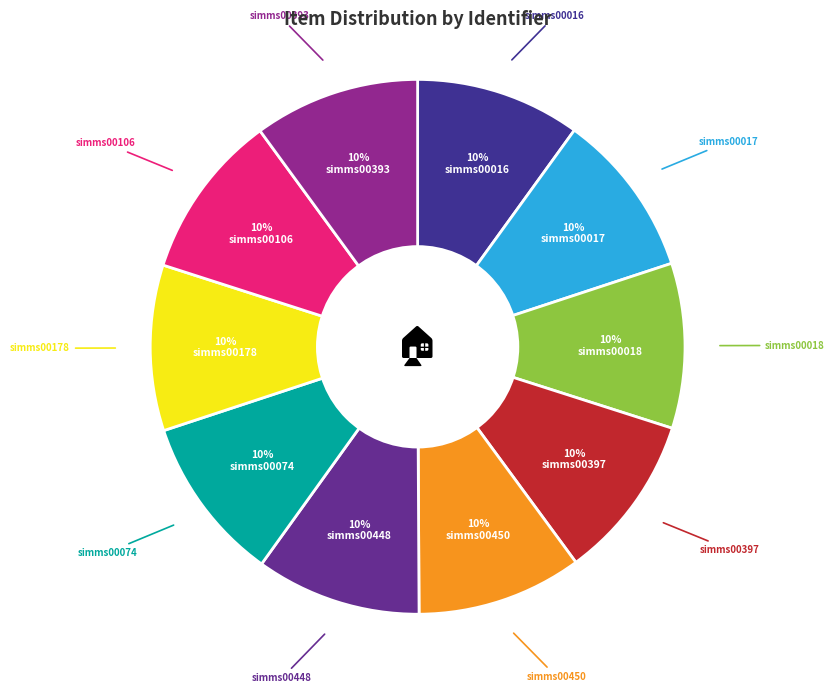

Is there a majority slice in this chart?

No